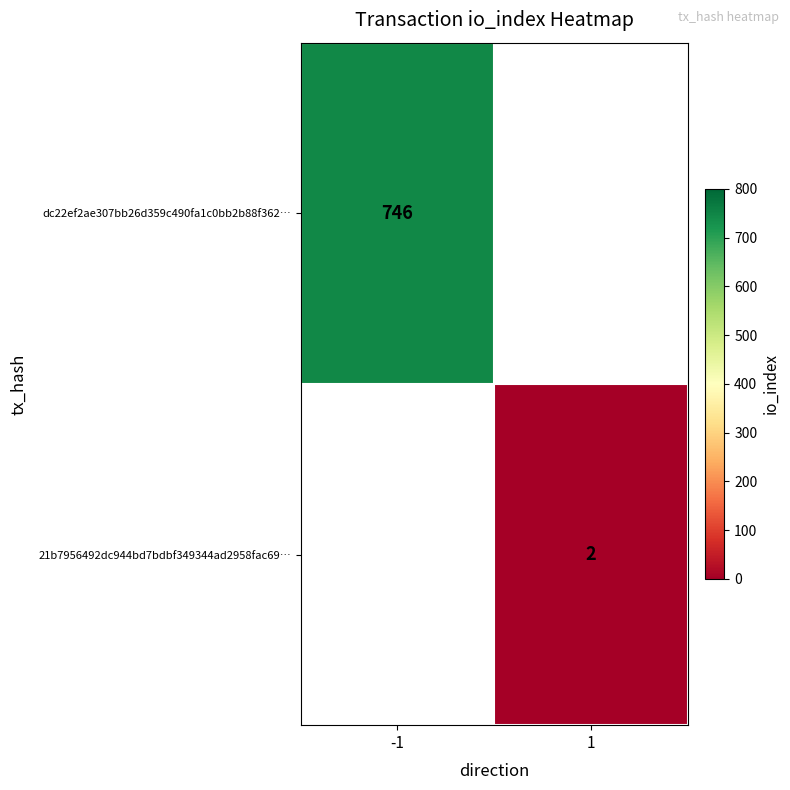

At how many categories does at least one series exceed 708?

1